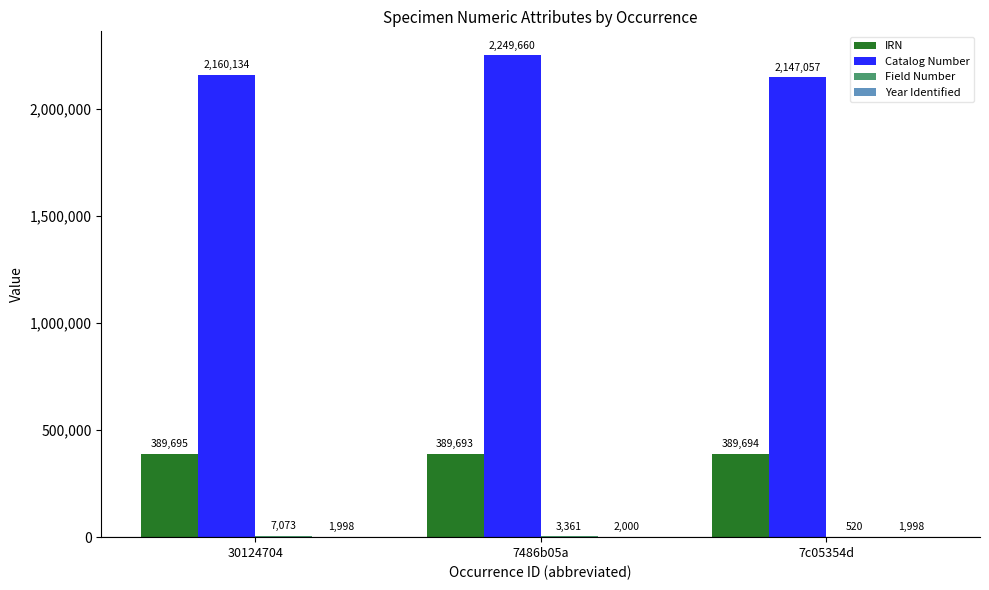

True or false: Catalog Number has a value of 2160134 at 30124704.

True